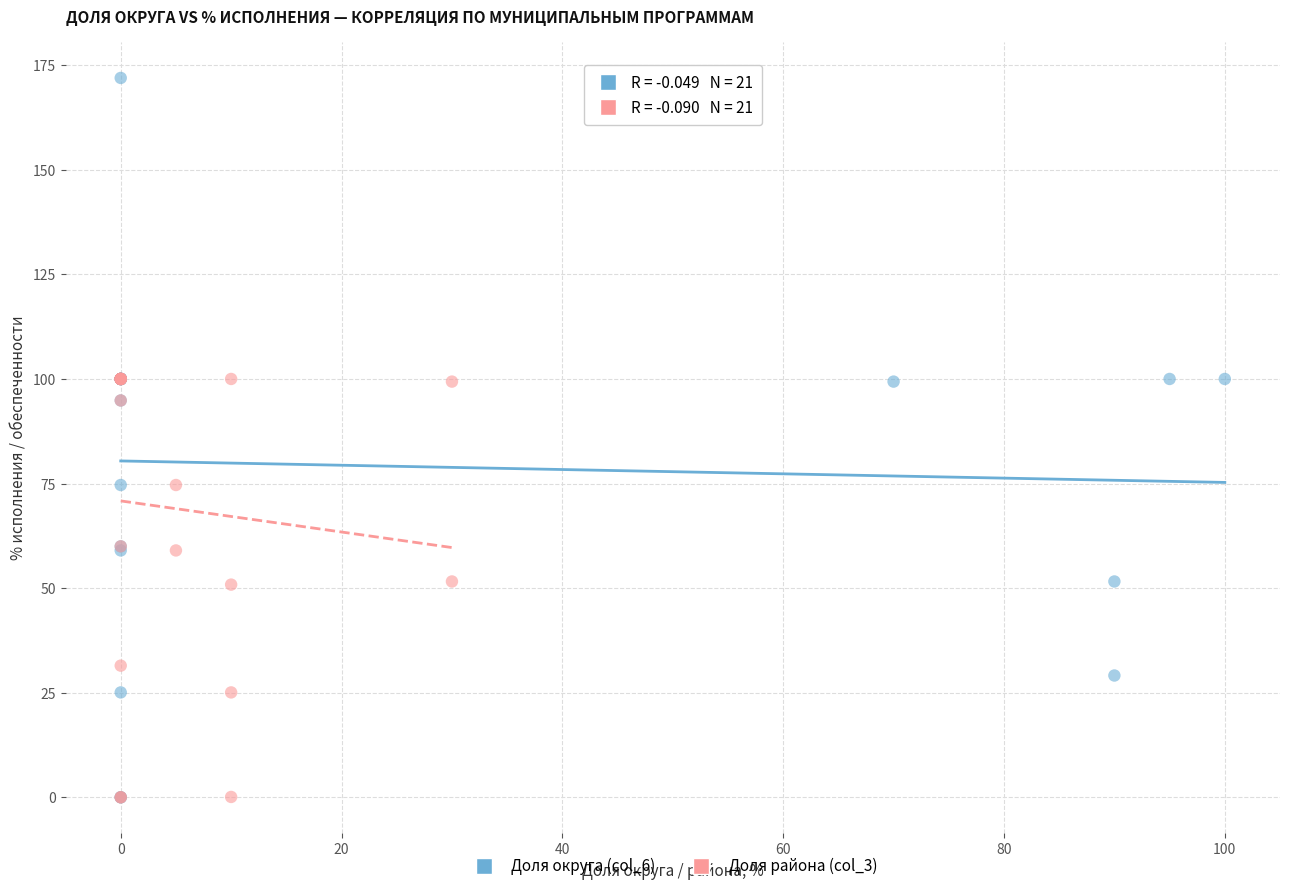

Which series reaches the maximum Y coordinate?

Доля округа (col_6)